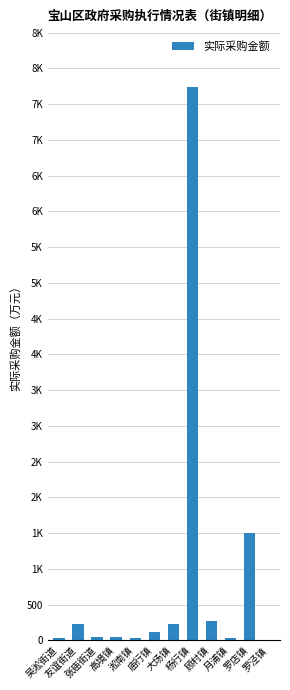

What is the difference between the values at 罗泾镇 and 张庙街道?

46.6